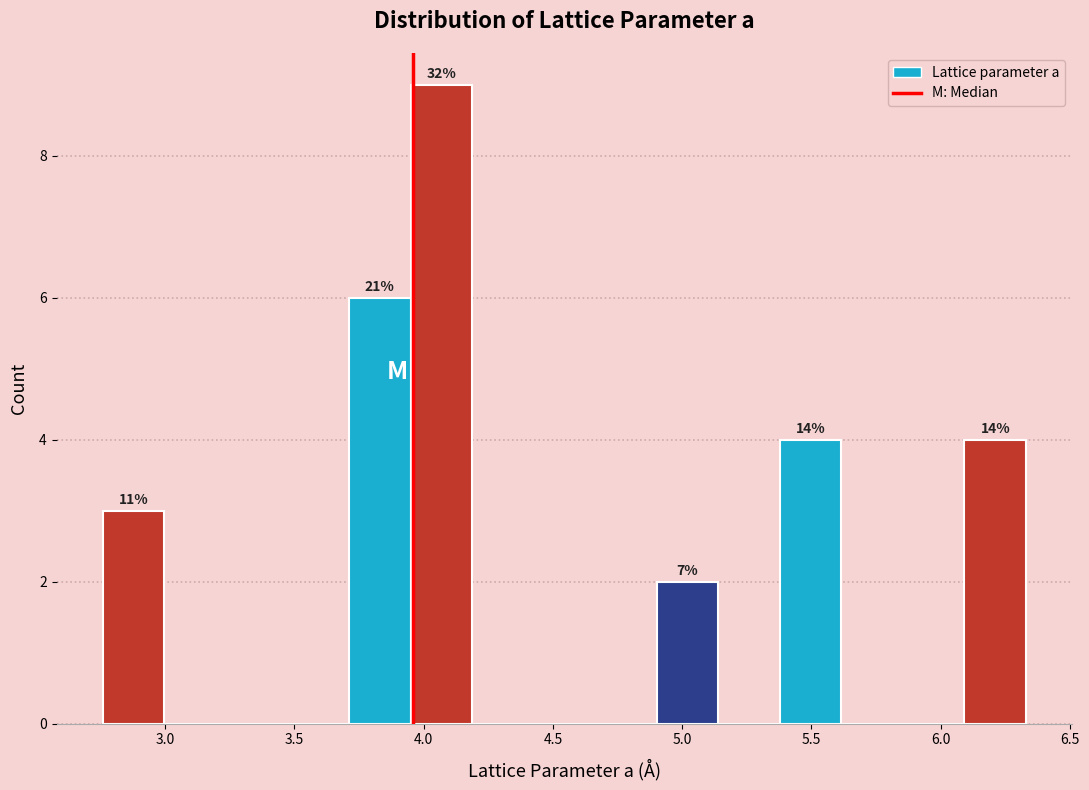

Over which range of the x-axis is the bar tallest?

3.95 to 4.20